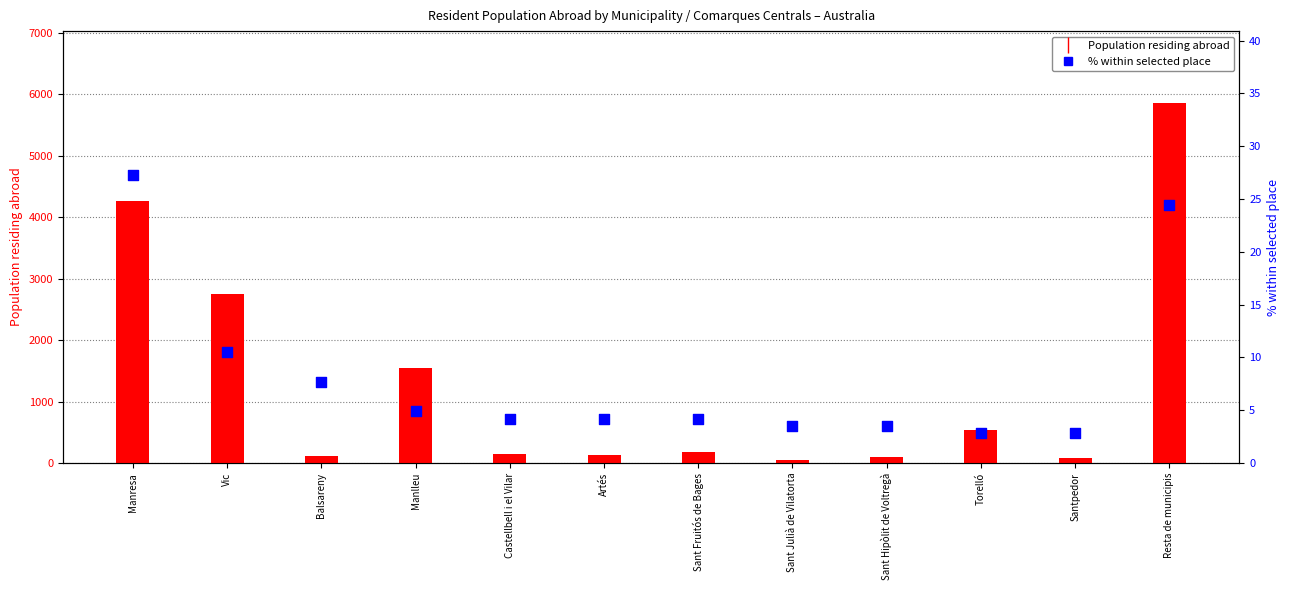

Which series contains the lowest Y value?

% within selected place